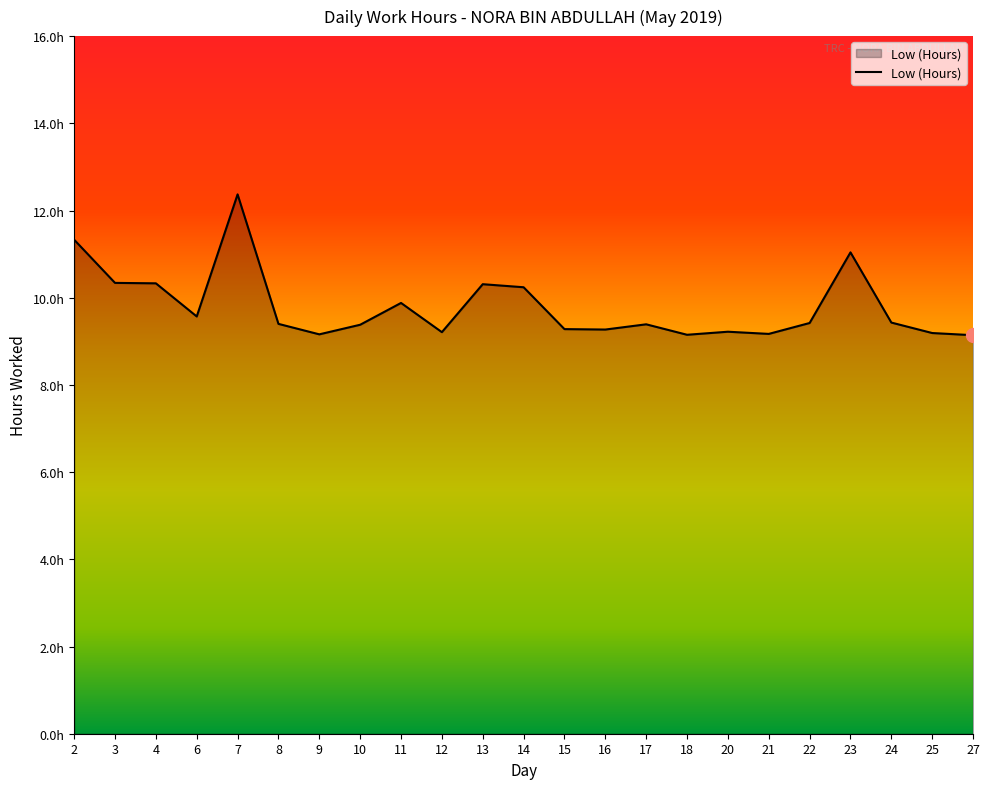

Which has a higher value, 23 or 25?

23